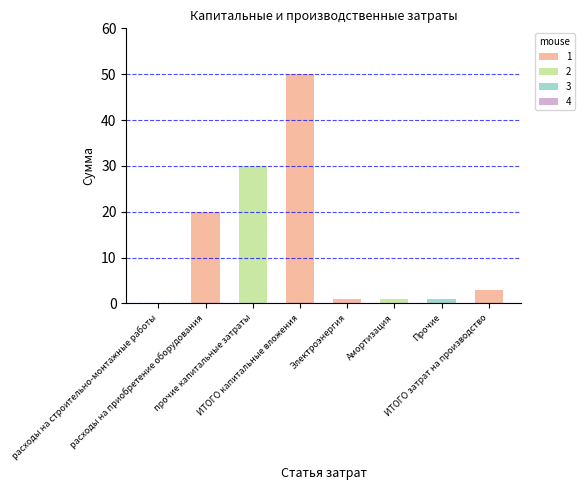

Count the number of categories in the chart.

8